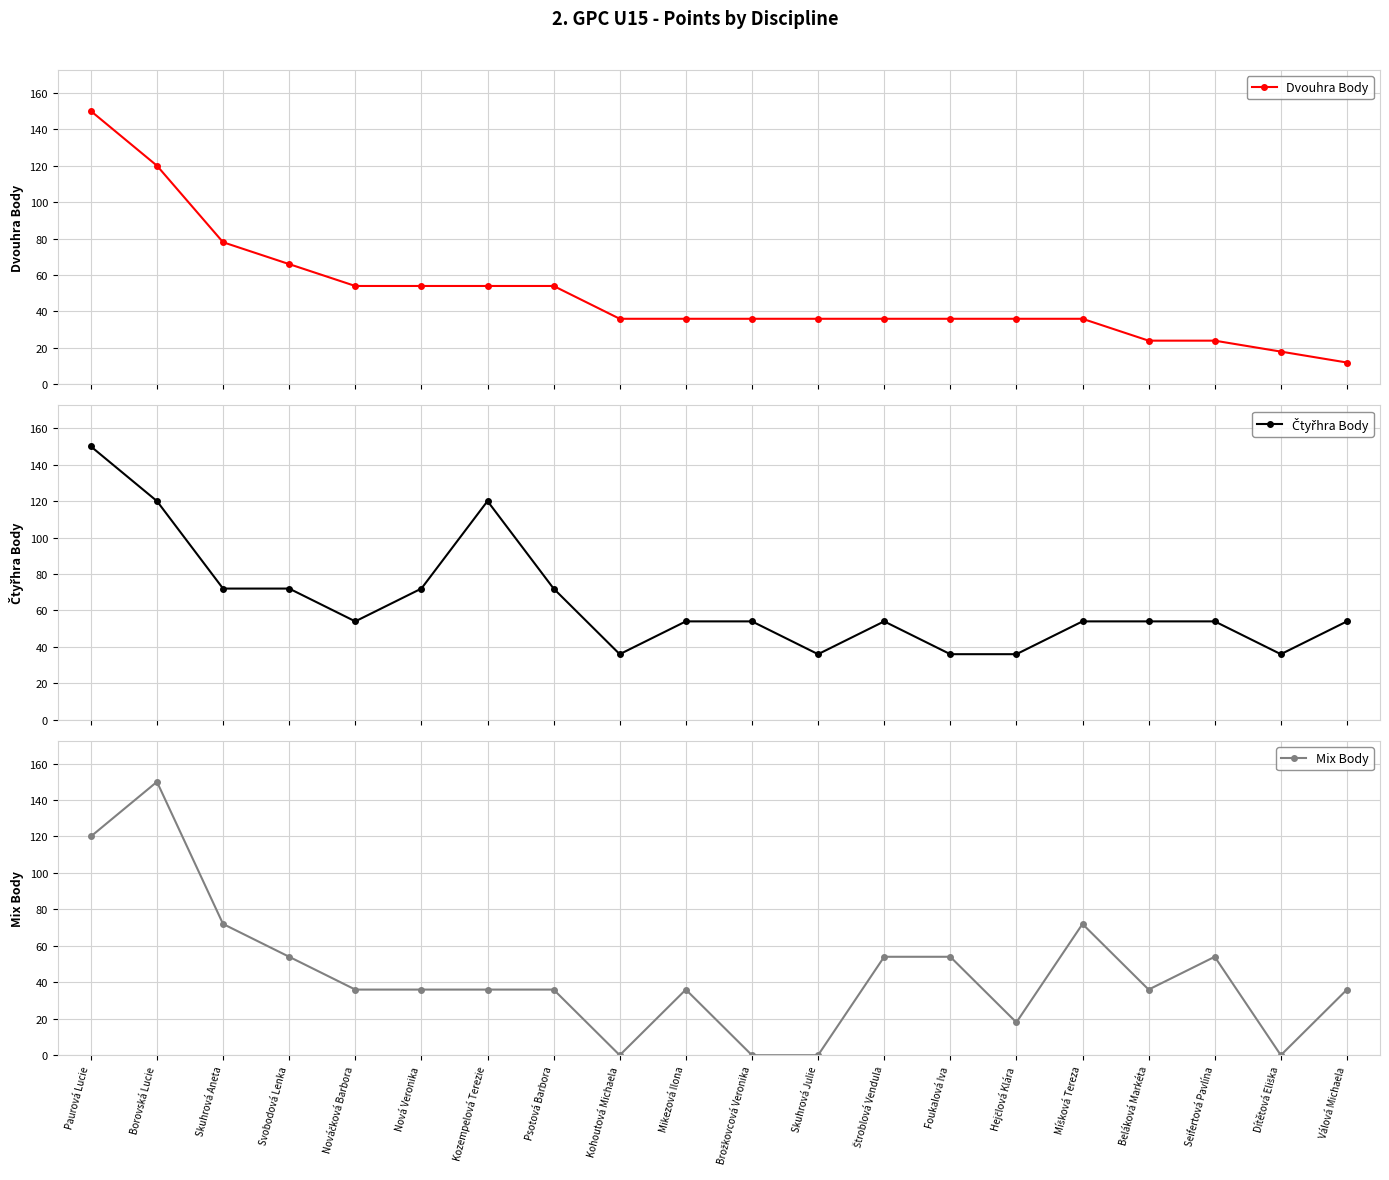

What is the average value of the Dvouhra Body series?

50